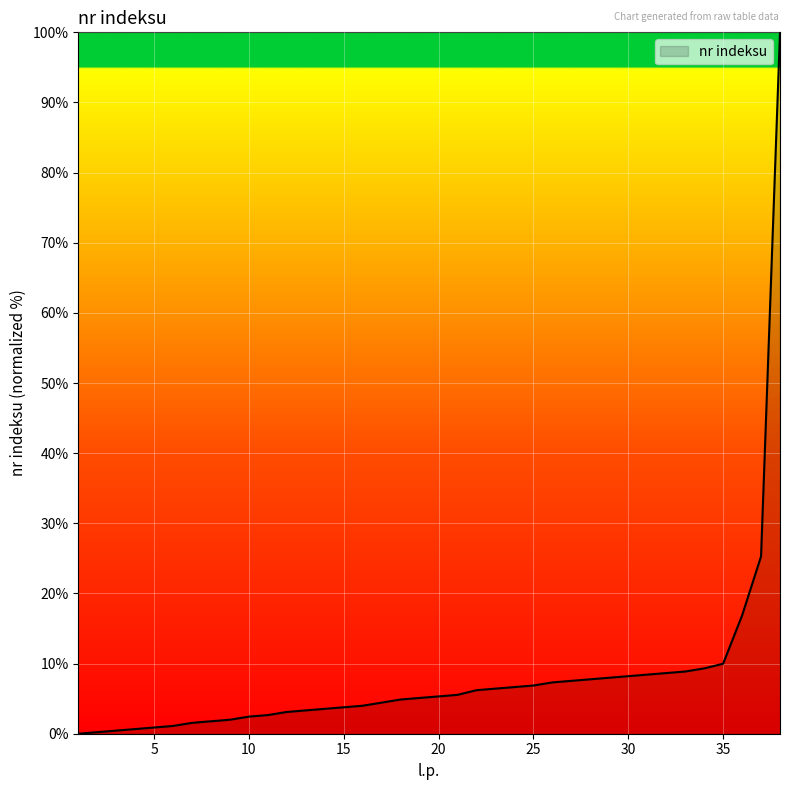

What is the sum of all values?

309.1